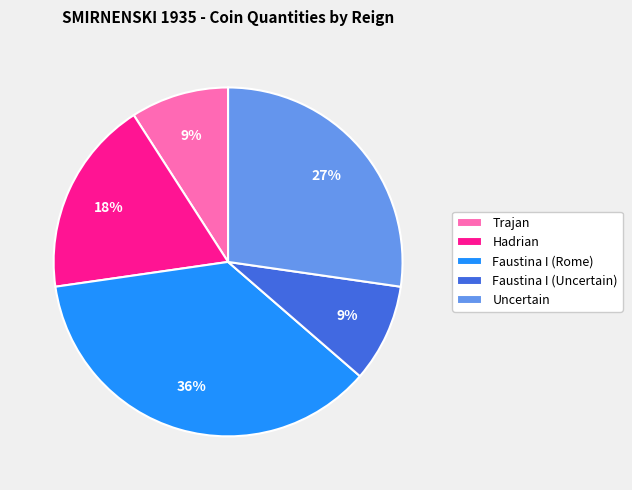

Is it true that Faustina I (Rome) is 36% of the pie?

True